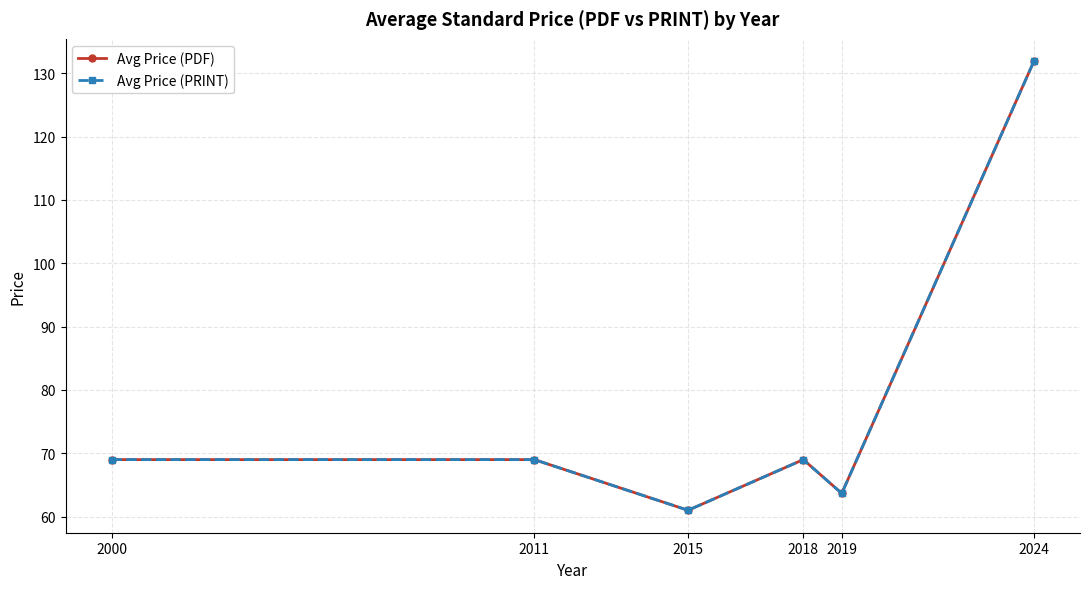

Where is Avg Price (PDF) nearest to the value 96?

2000